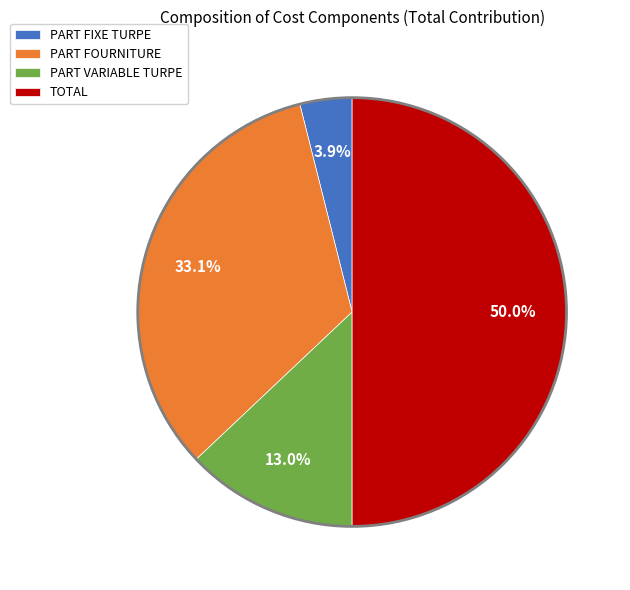

Does PART VARIABLE TURPE account for over 50% of the chart?

No